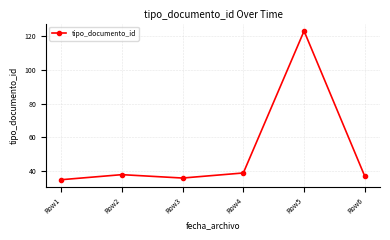

Reading left to right, list all the values displayed in this chart.

Row1=35	Row2=38	Row3=36	Row4=39	Row5=123	Row6=37